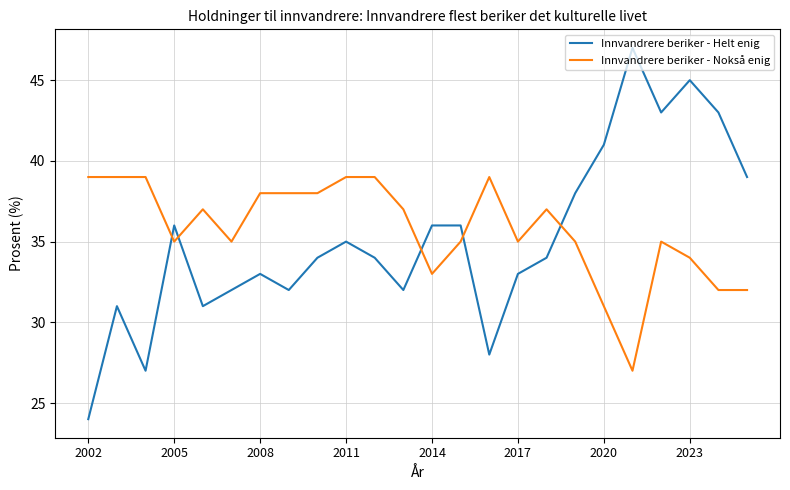

What is the sum of all Innvandrere beriker - Nokså enig values?

858